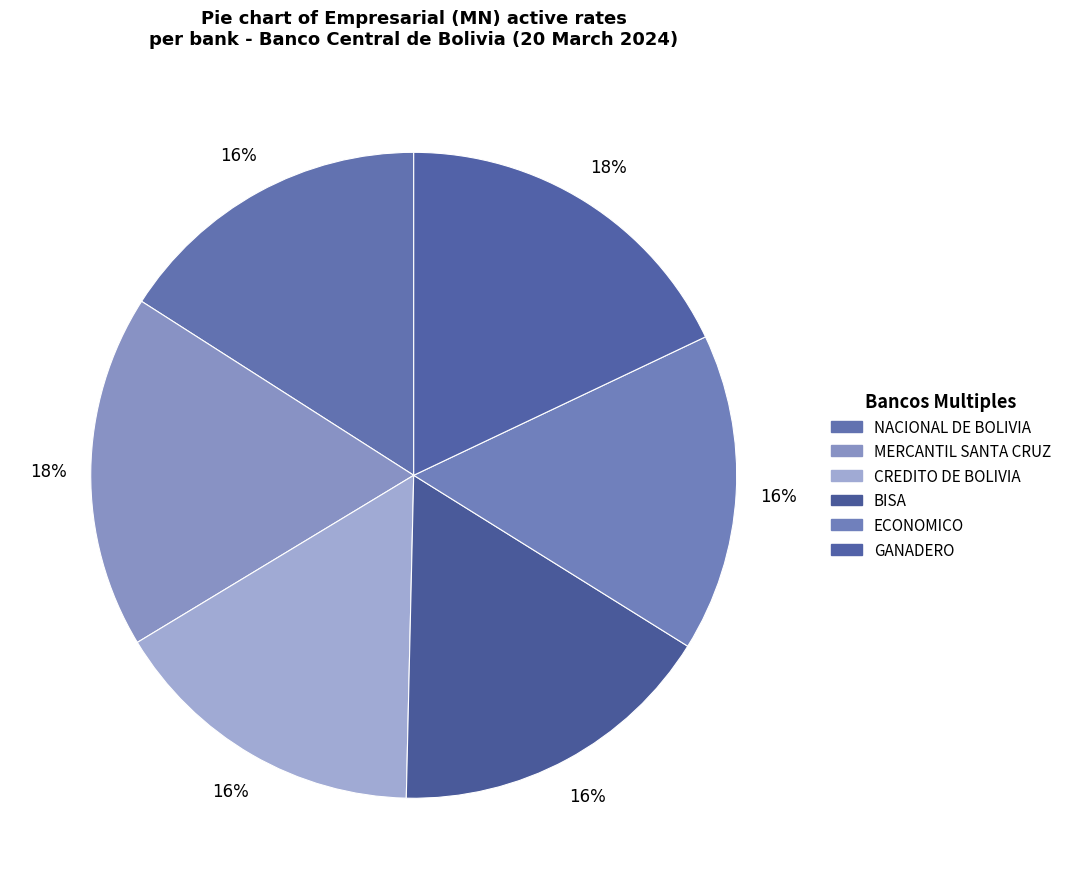

Which slice is the largest?

GANADERO